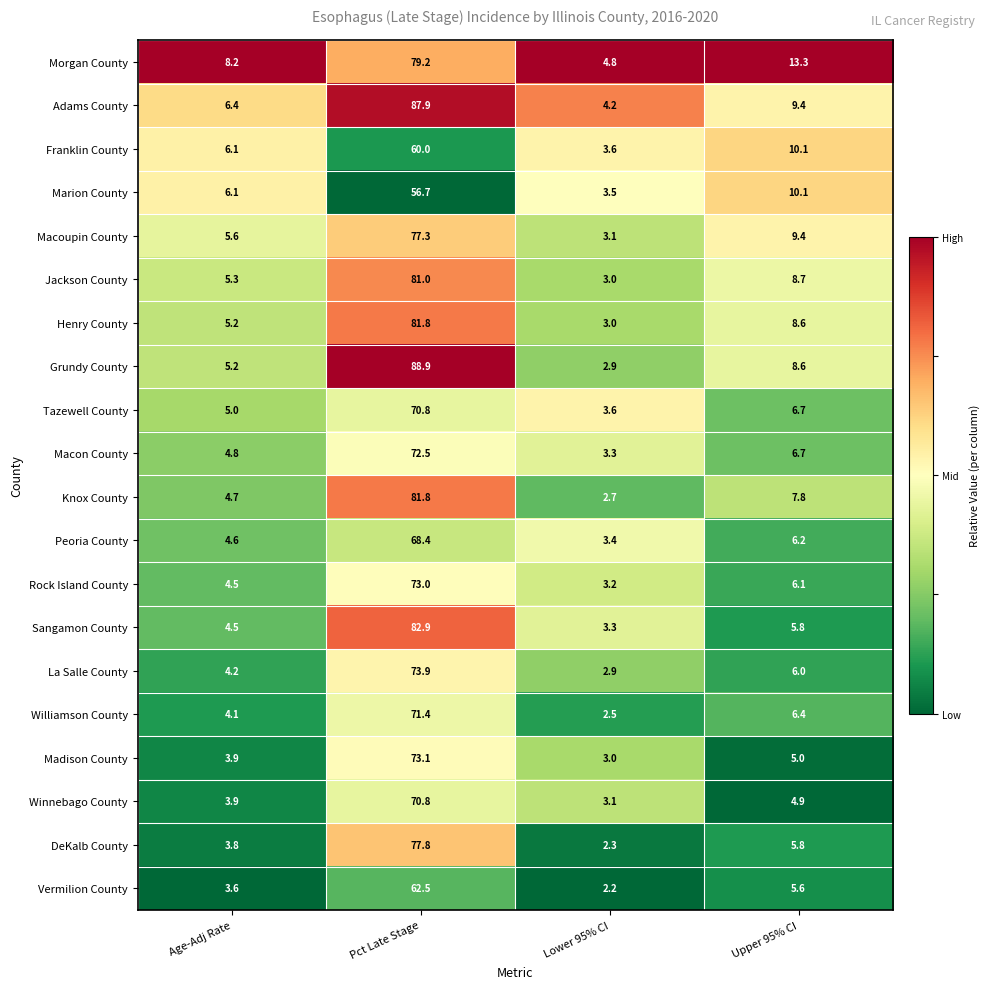

Read the Adams County value at Upper 95% CI.

9.4